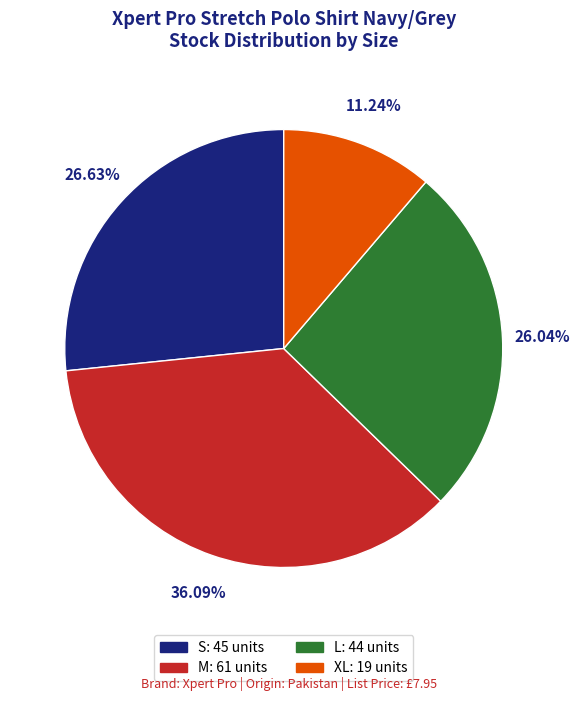

Which slice is the smallest?

XL